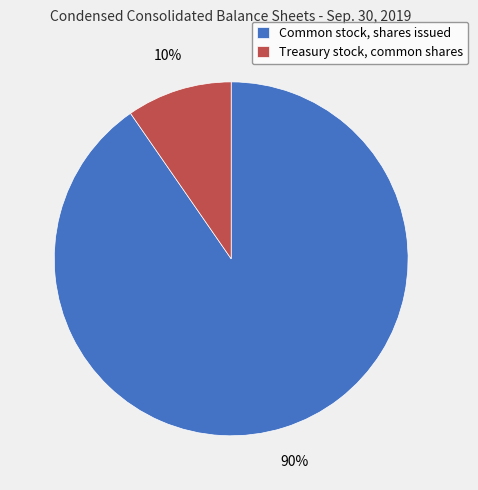

The Common stock, shares issued slice represents 79% of the pie. True or false?

False